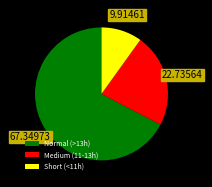

Between Medium (11-13h) and Normal (>13h), which is larger?

Normal (>13h)